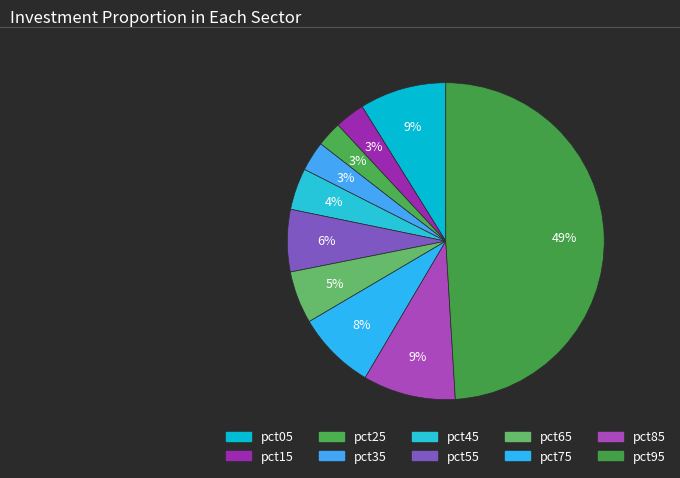

Count the number of slices in the pie.

10